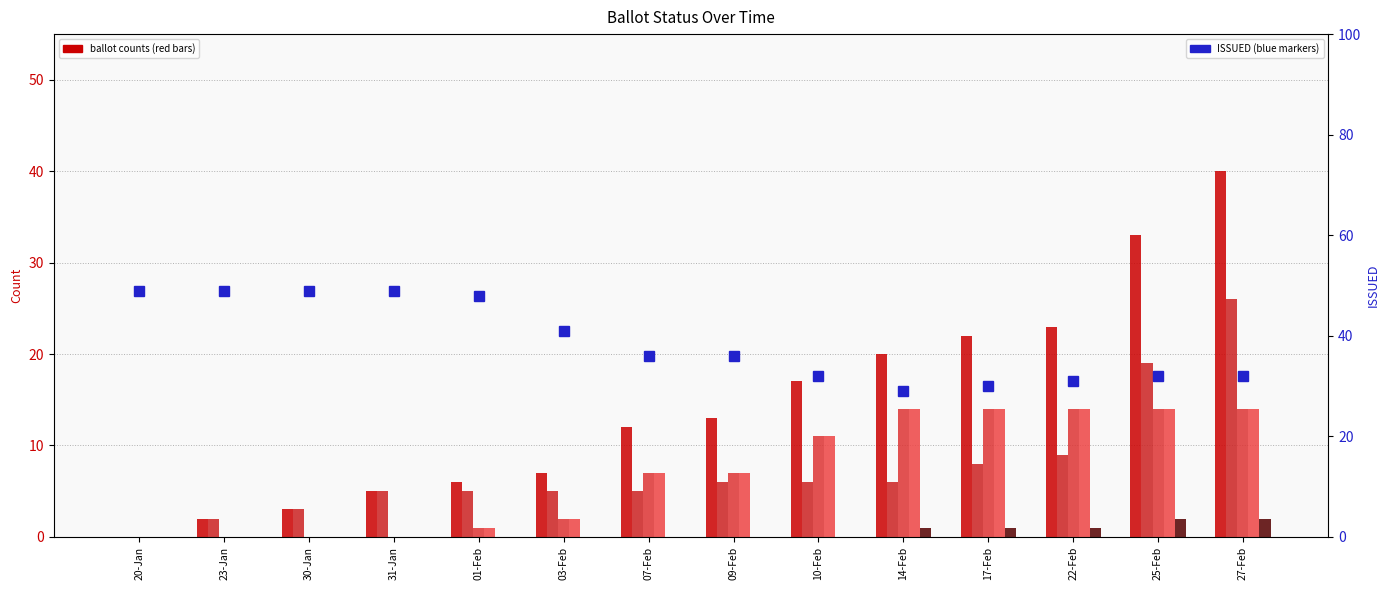

What position from the left is 20-Jan?

1